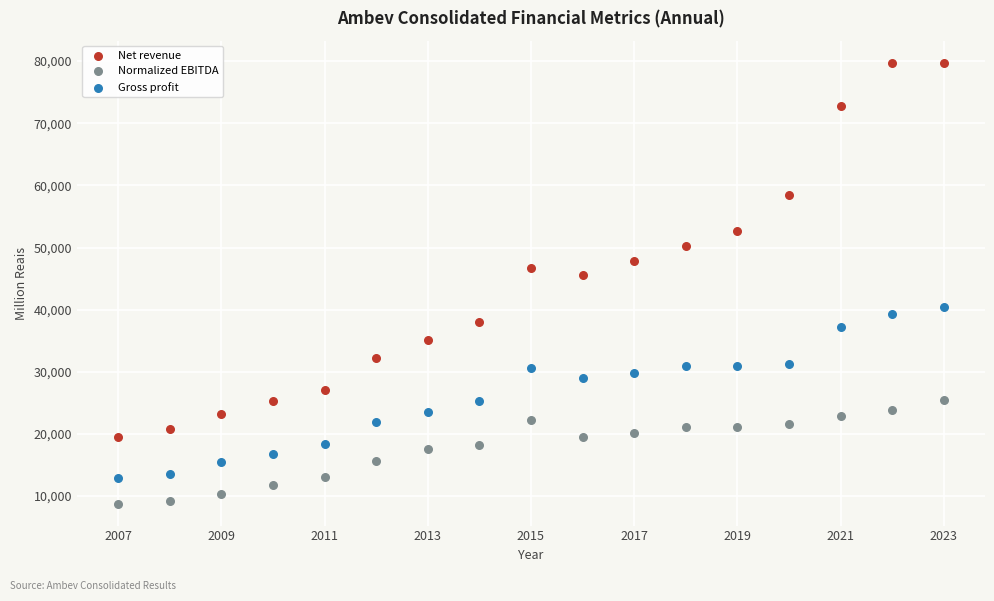

Which series reaches the maximum Y coordinate?

Net revenue